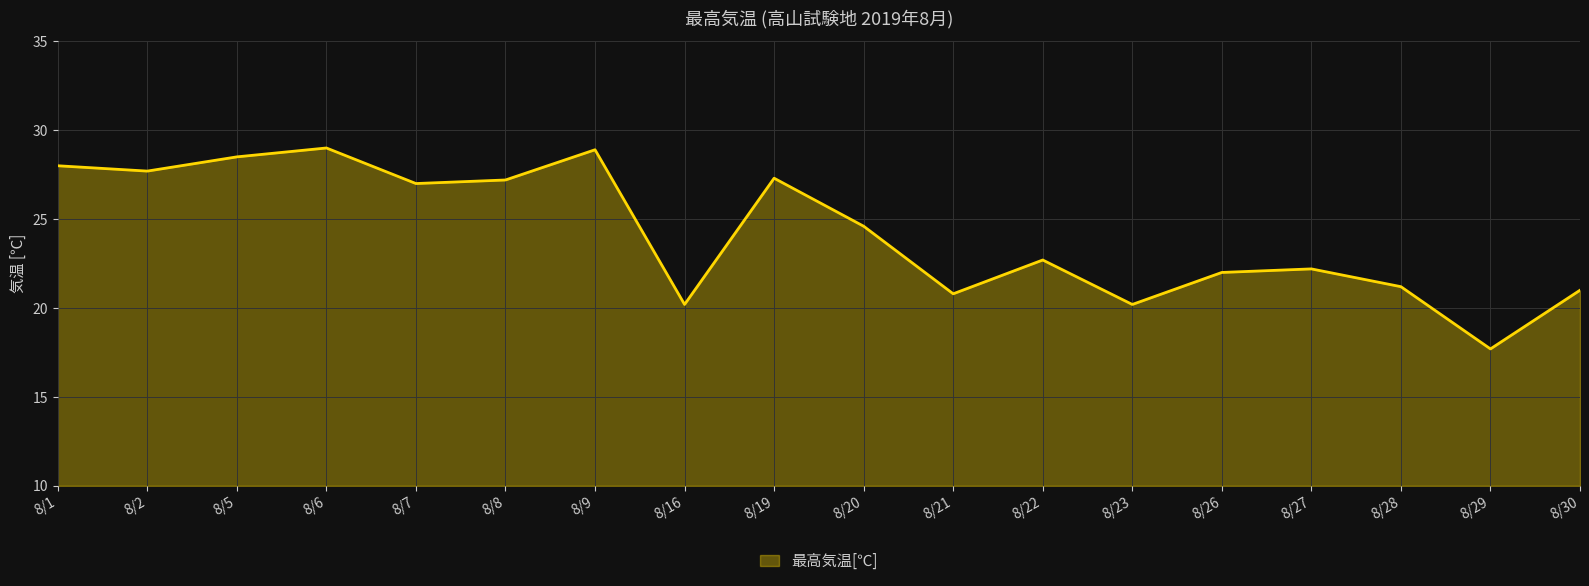

What is the ratio of the value at 8/8 to the value at 8/1?

1.0